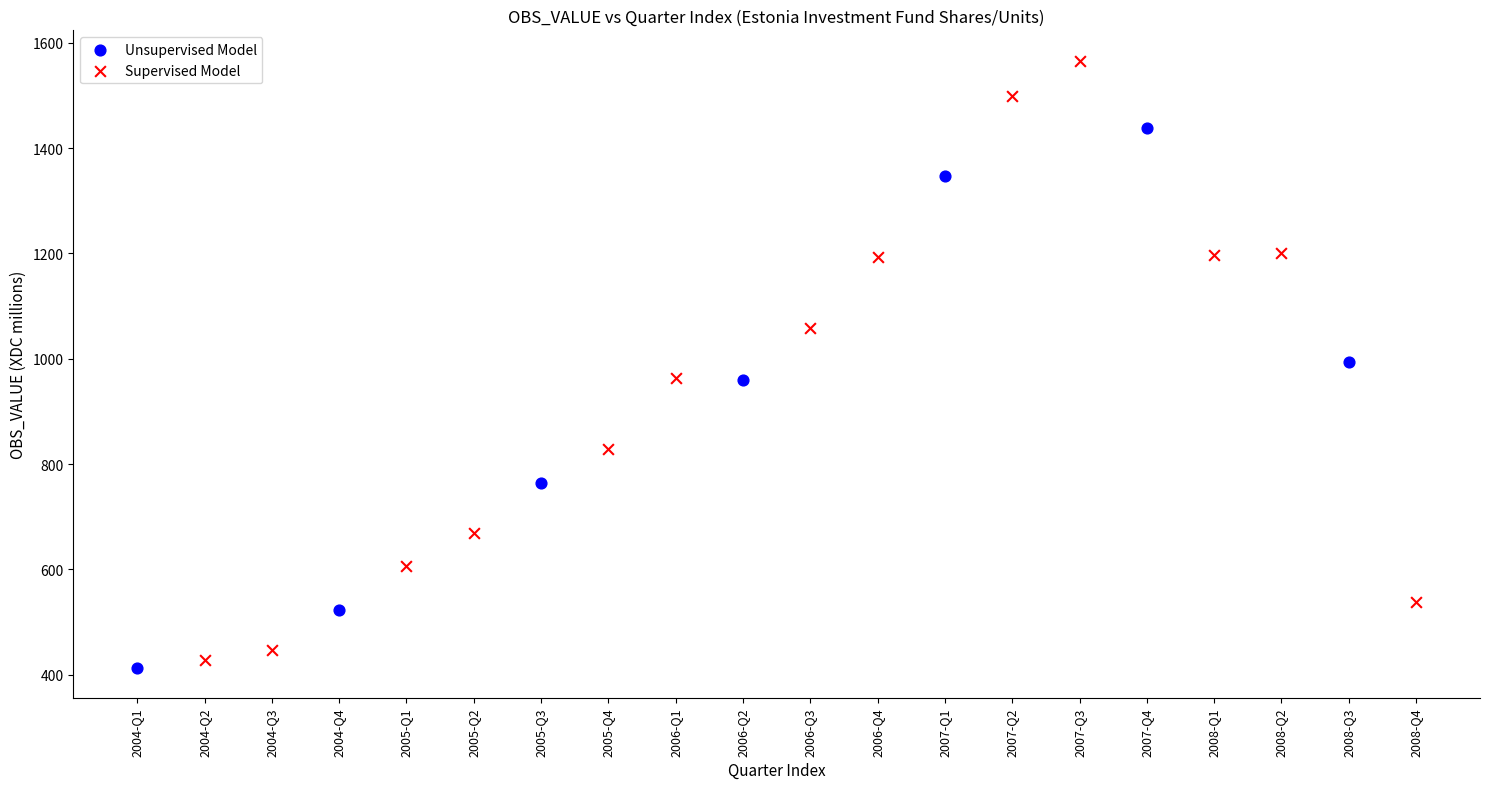

Which series reaches the maximum Y coordinate?

Supervised Model